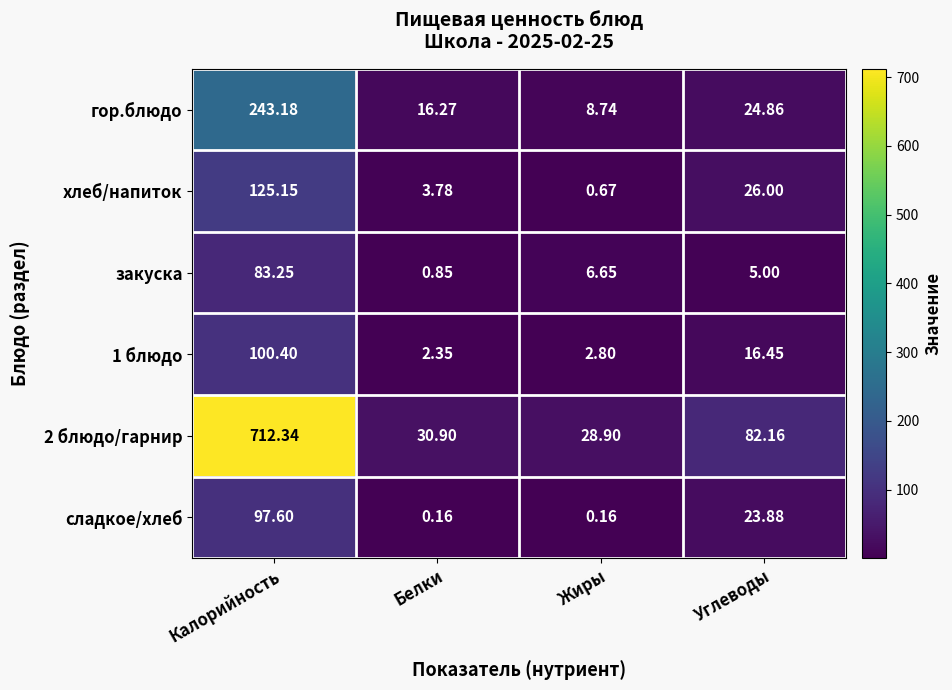

At which category does the chart reach its peak across all series?

Калорийность